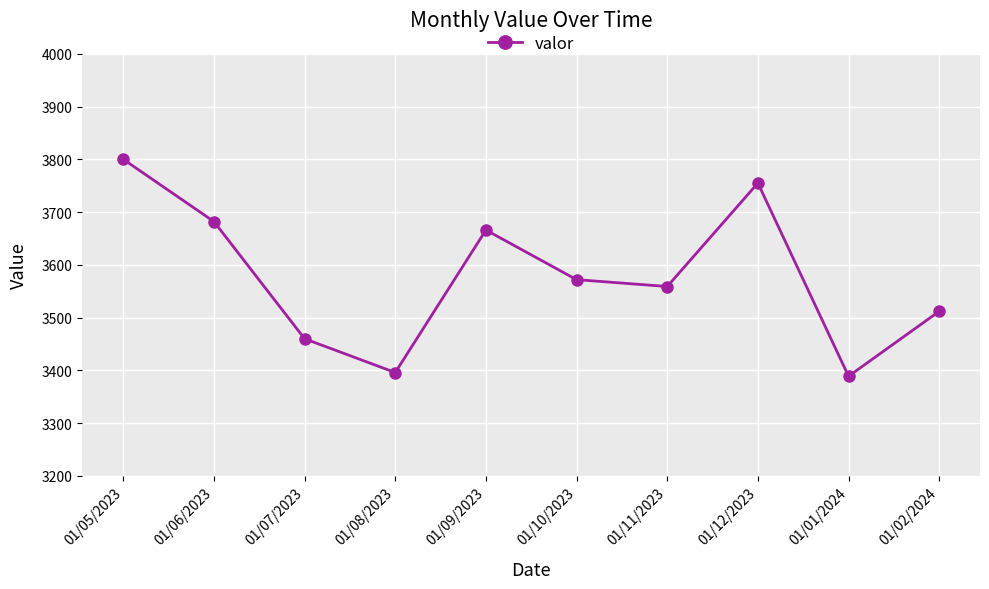

True or false: the data has more than 2 interior local peaks.

False